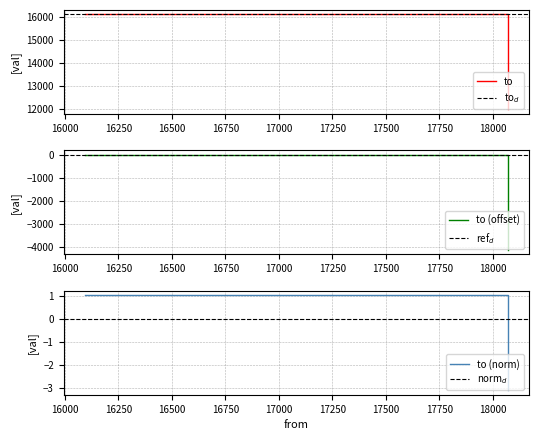

What is the value of the 1st point from the left?

16094